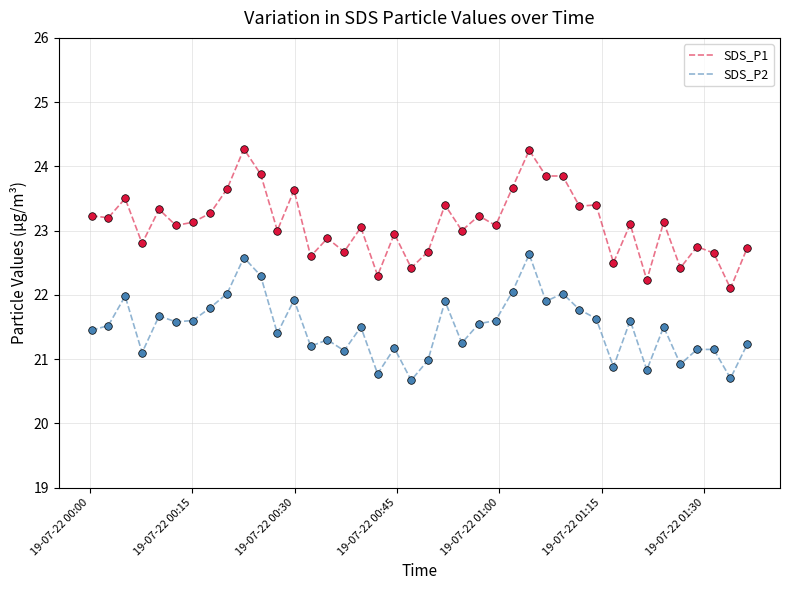

Which series has the largest range (max minus min)?

SDS_P1